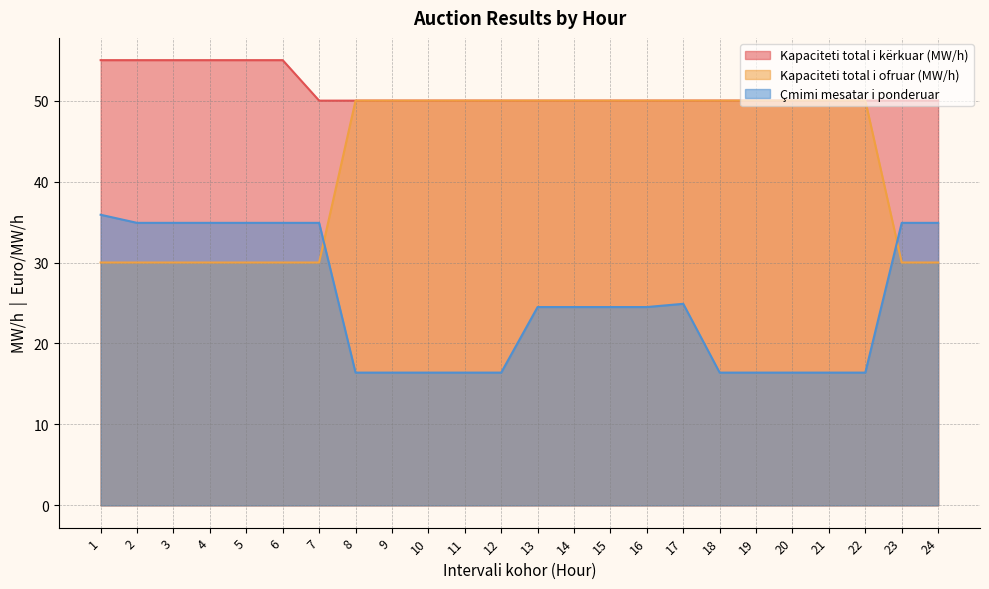

In Çmimi mesatar i ponderuar, how many points are higher than both neighbors (excluding endpoints)?

1